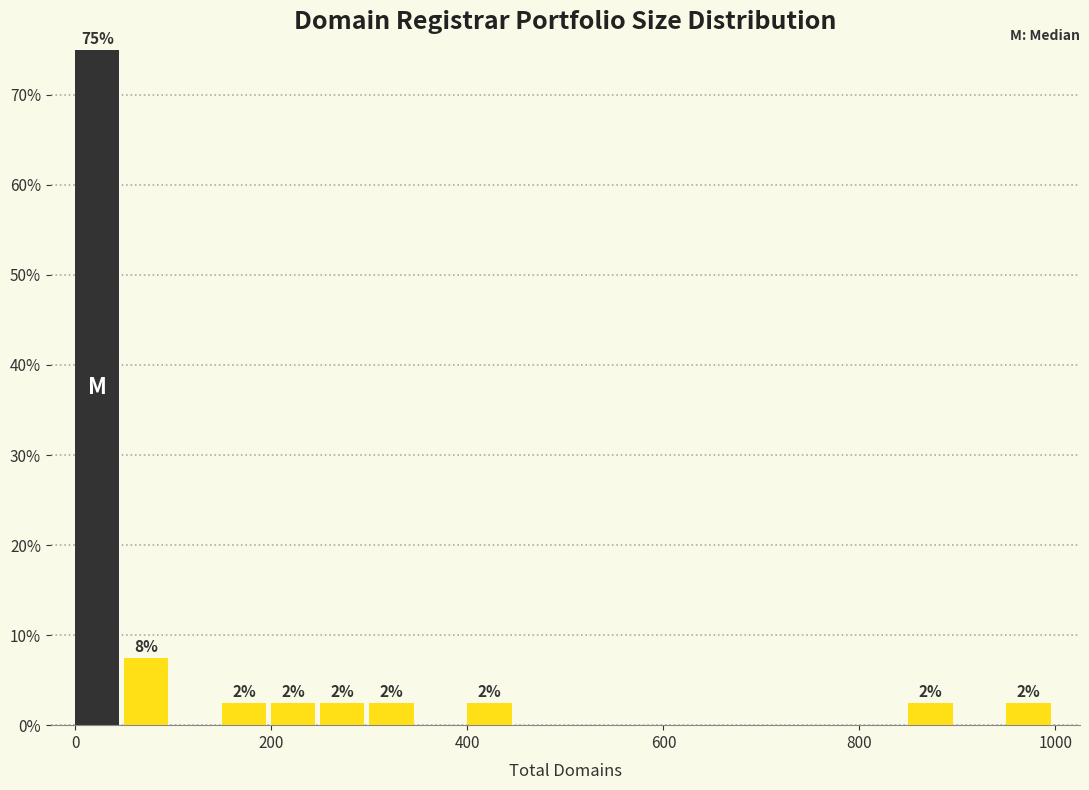

Around what value on the x-axis is the tallest bar? Give the approximate position of its centre, as read against the axis.

20